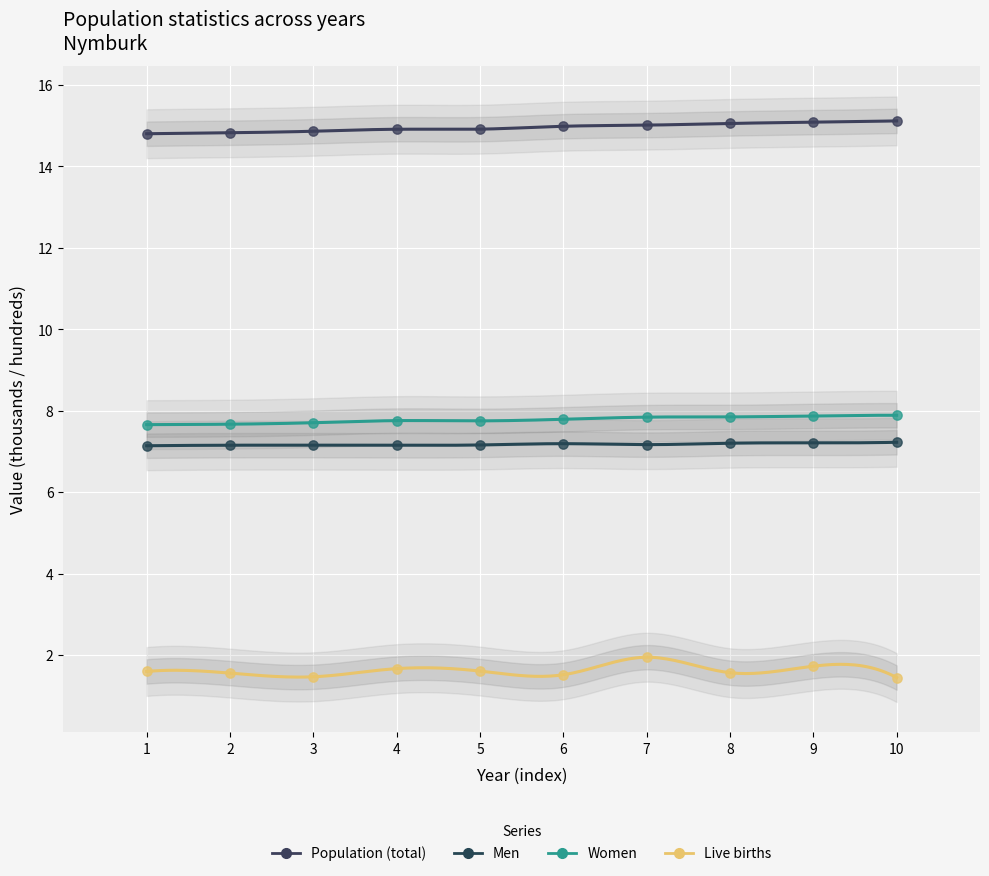

Which series reaches the maximum Y coordinate?

Population (total)